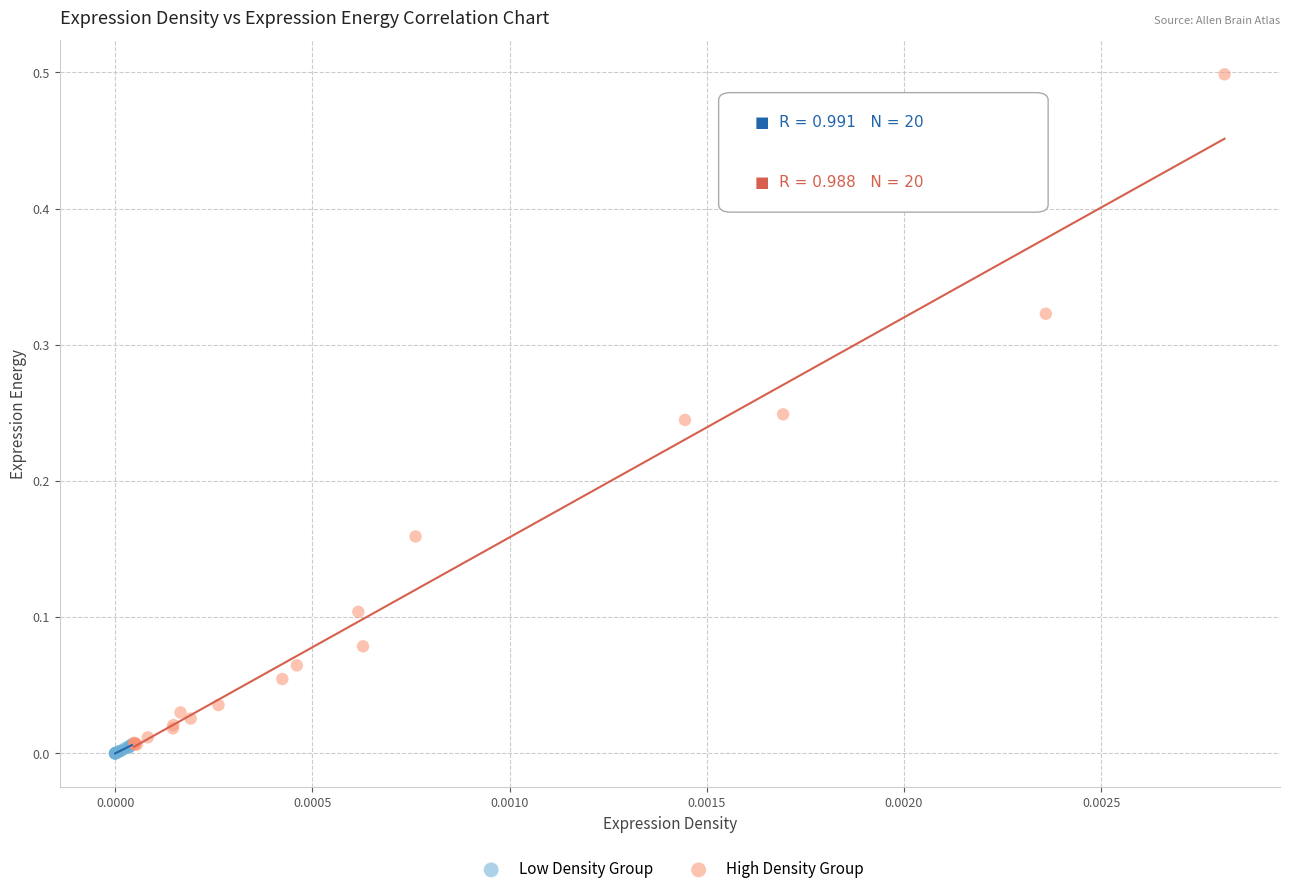

Which series has the largest Y range (max minus min)?

High Density Group